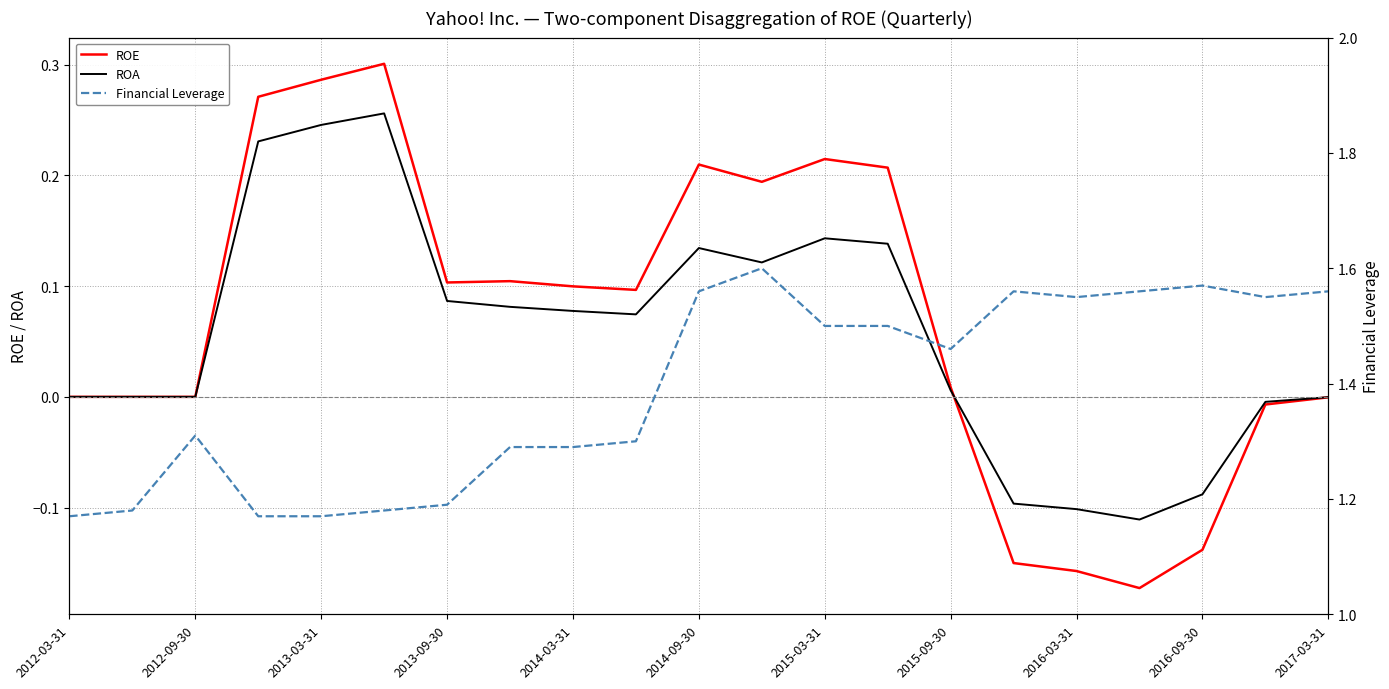

How many series are shown in this chart?

3